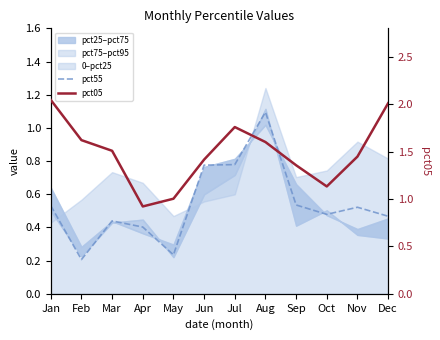

What is the minimum value for pct55?

0.2